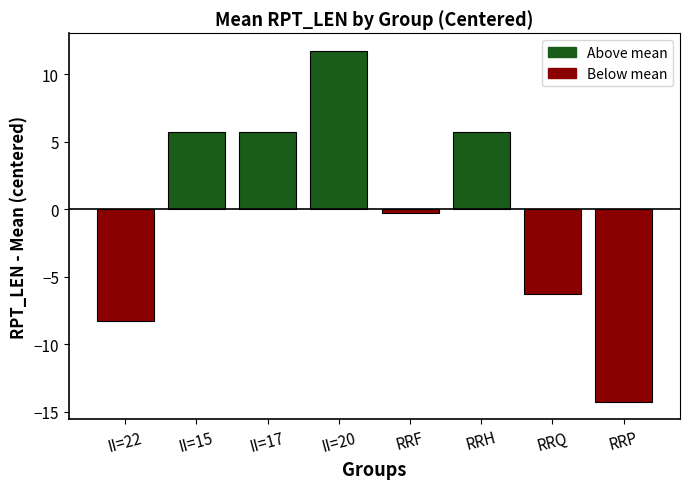

Reading left to right, list all the values displayed in this chart.

-8.2	5.8	5.8	11.8	-0.2	5.8	-6.2	-14.2